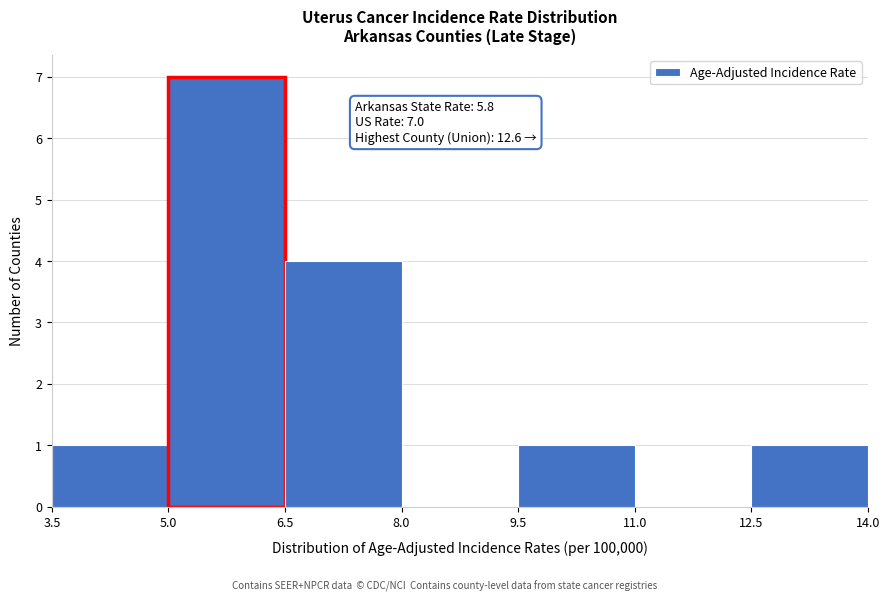

Over which range of the x-axis is the bar tallest?

5.0 to 6.5